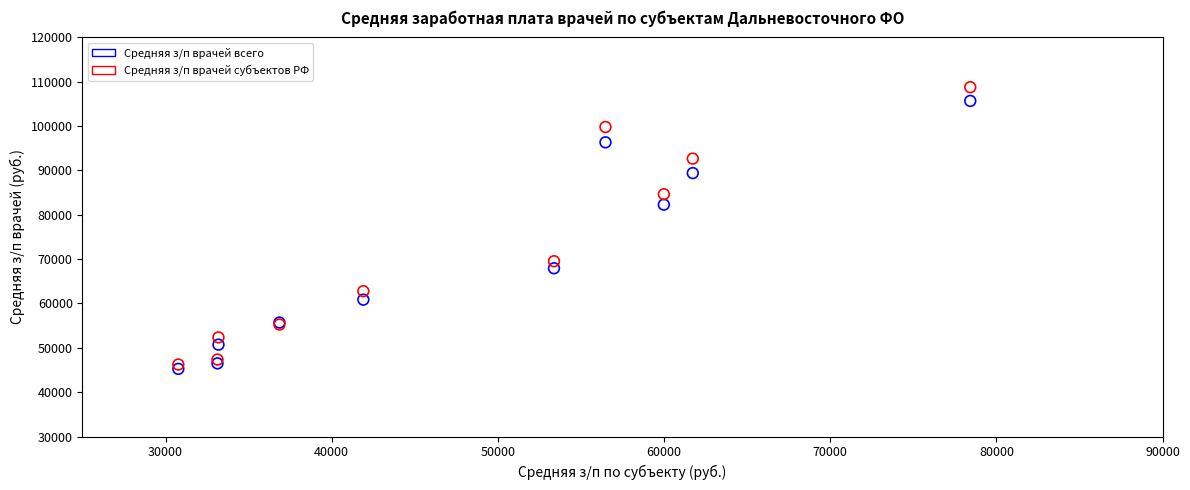

What is the X range (max minus min) for the scatter plot?

47660.1